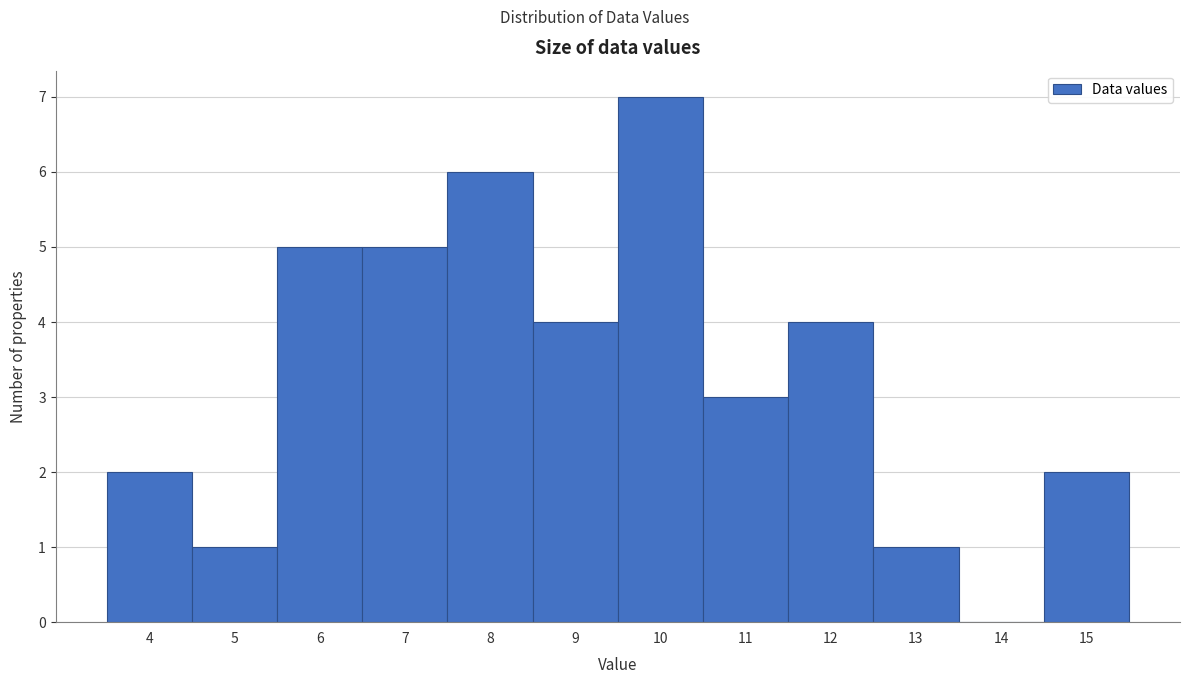

Over which range of the x-axis is the bar tallest?

9.5 to 10.5